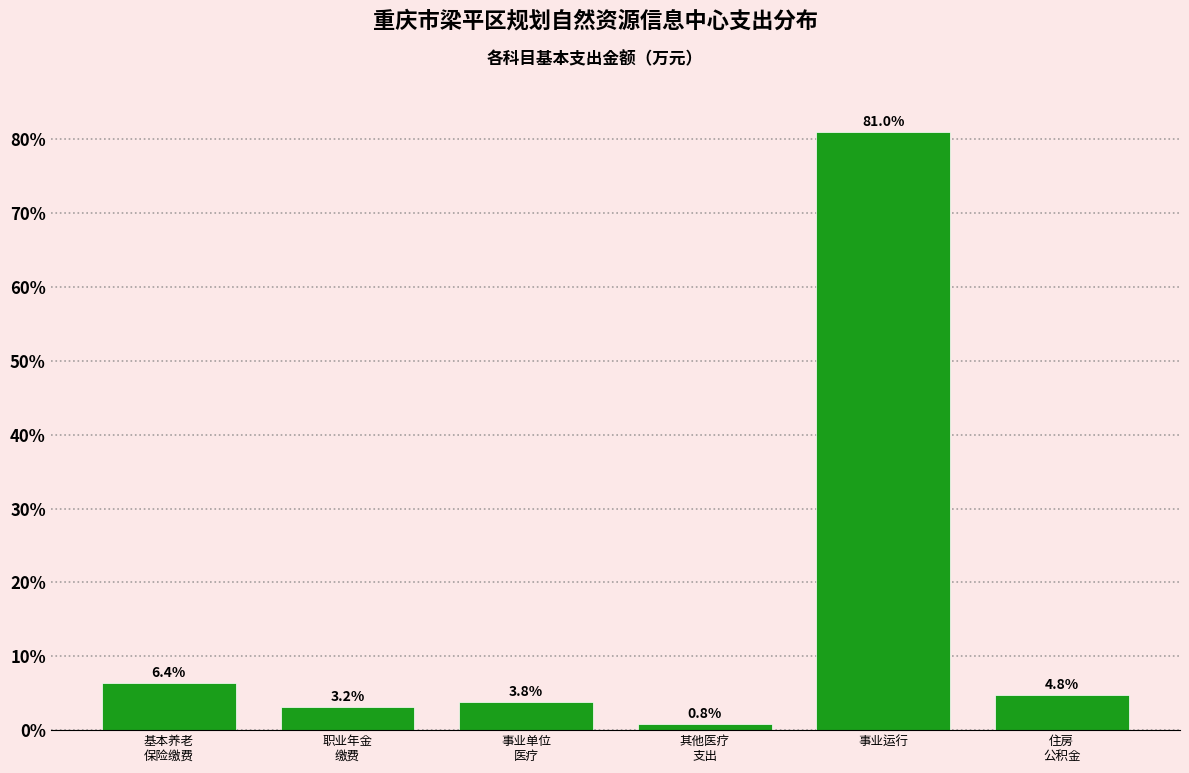

Reading left to right, transcribe all the data shown in this chart.

6.4	3.2	3.8	0.8	81.0	4.8